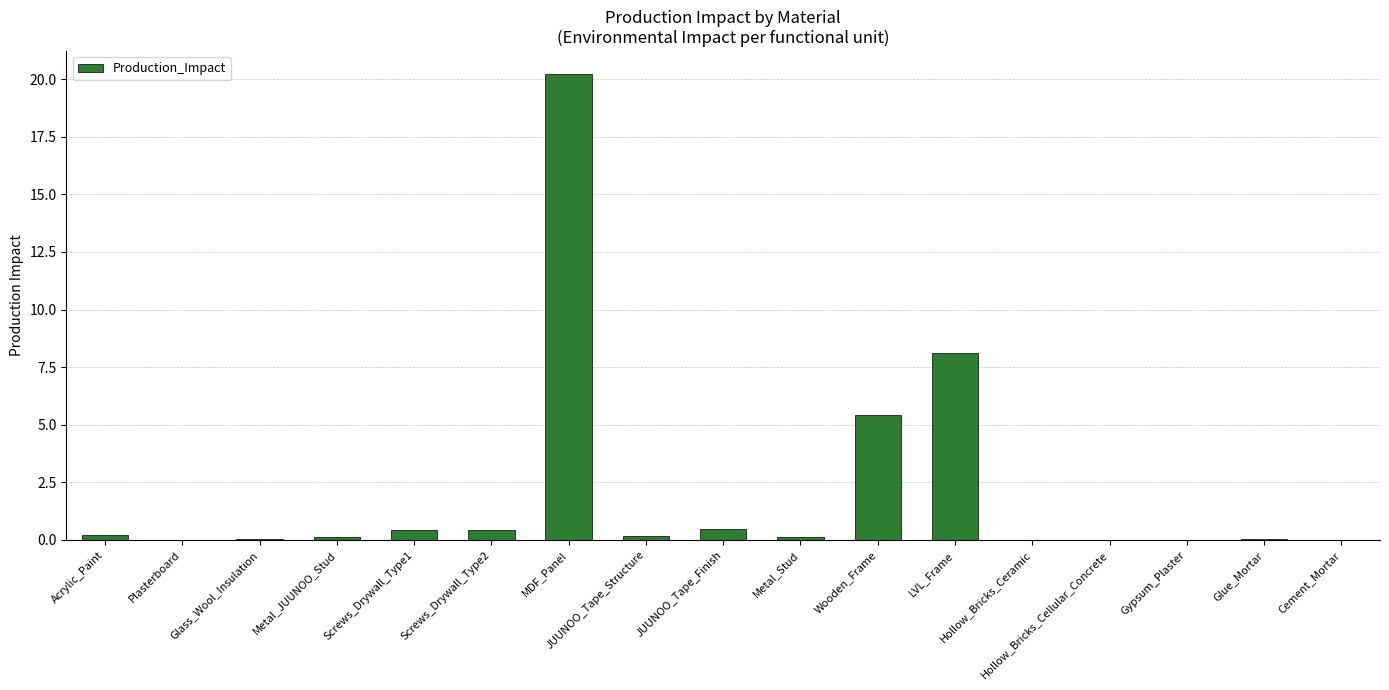

Between Metal_Stud and Wooden_Frame, which is larger?

Wooden_Frame